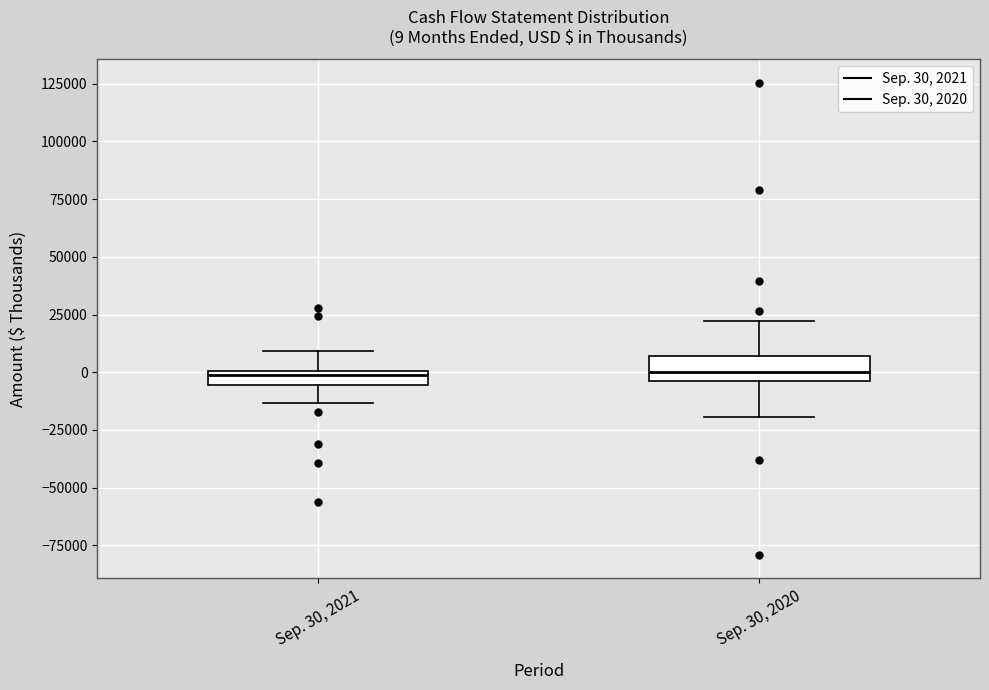

Comparing the boxes themselves (not the whiskers), which one is the tallest?

Sep. 30, 2020